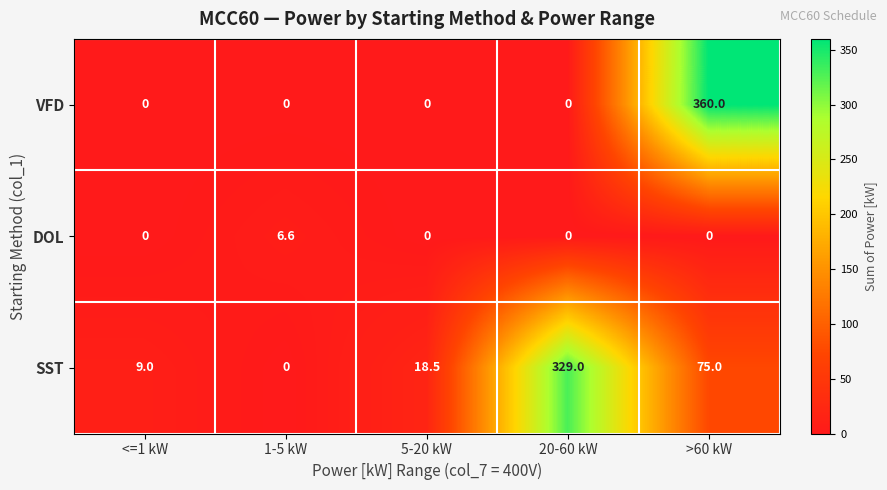

Reading left to right, transcribe all the data shown in this chart.

VFD: 0.0	0.0	0.0	0.0	360.0
DOL: 0.0	6.6	0.0	0.0	0.0
SST: 9.0	0.0	18.5	329.0	75.0